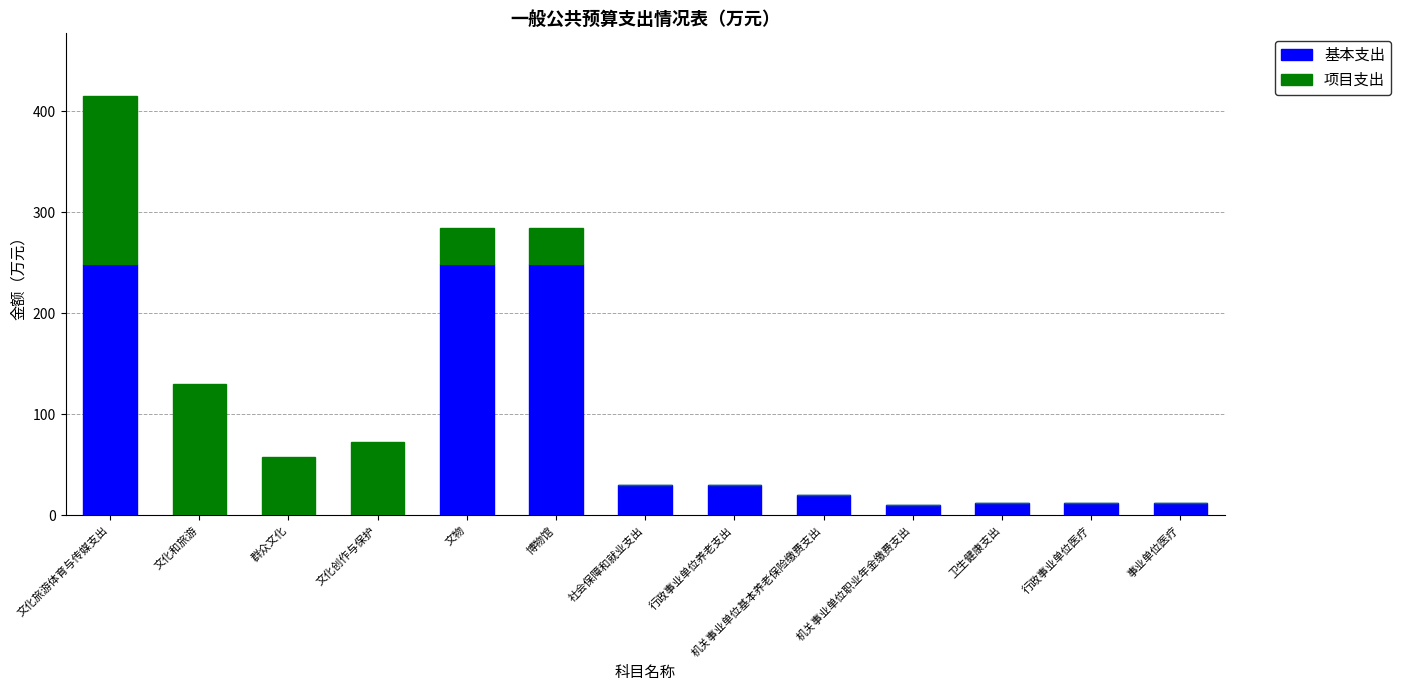

True or false: 基本支出 has a value of 0.0 at 文化和旅游.

True